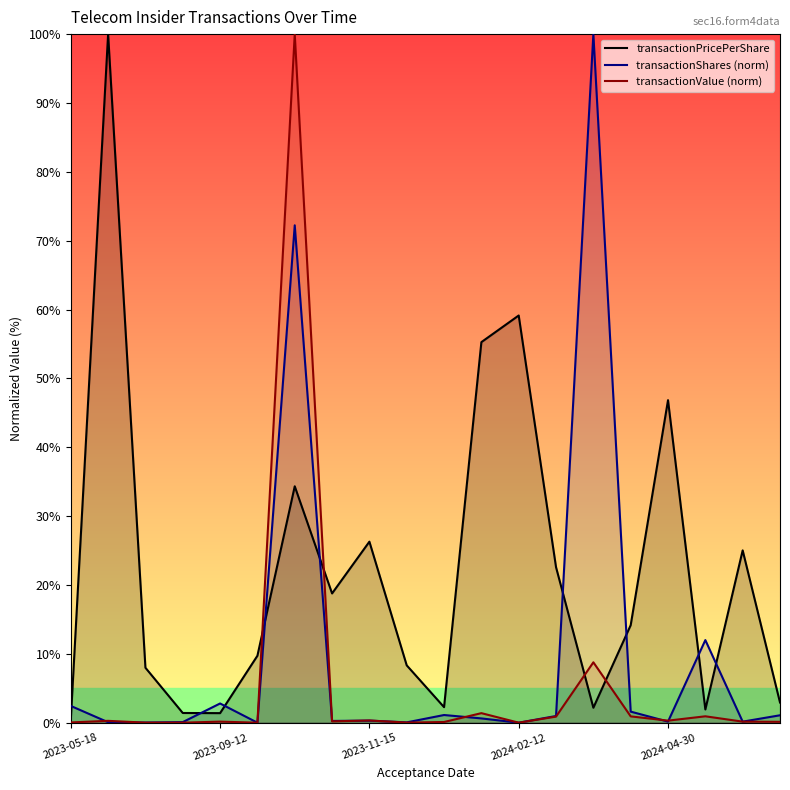

Which series has the largest range (max minus min)?

transactionValue (norm)